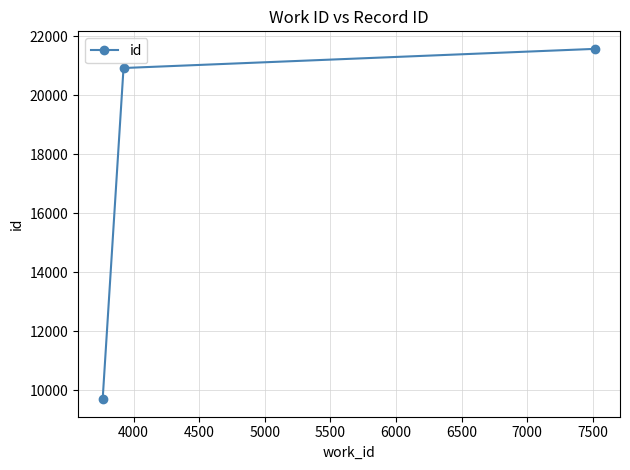

Reading left to right, what are all the values shown in this chart?

9704	20921	21570